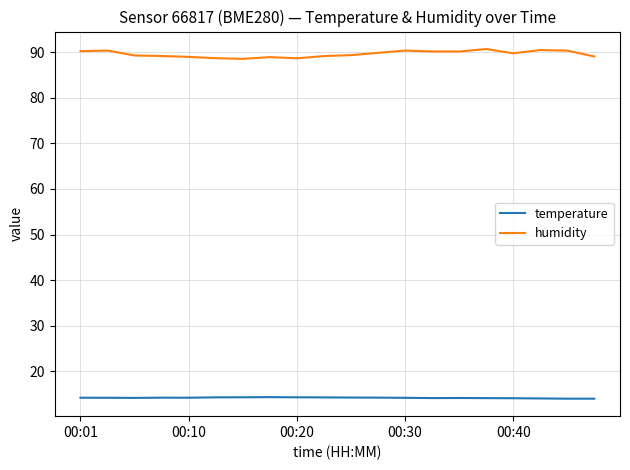

What is the maximum value for temperature?

14.3